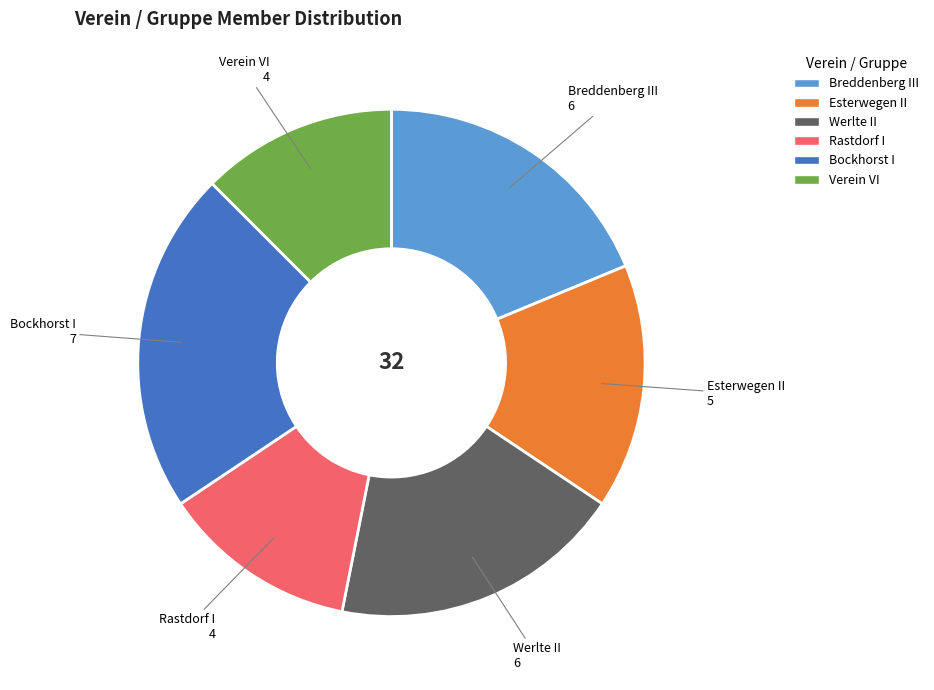

Is it true that Breddenberg III is 32% of the pie?

False